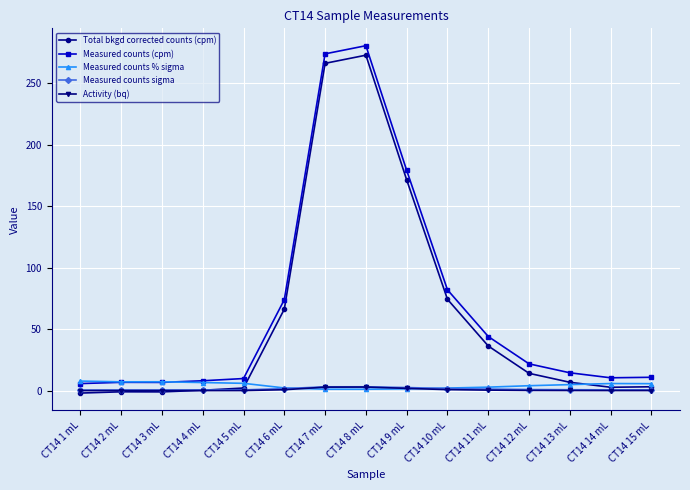

Does the chart display data point markers on the line(s)?

Yes